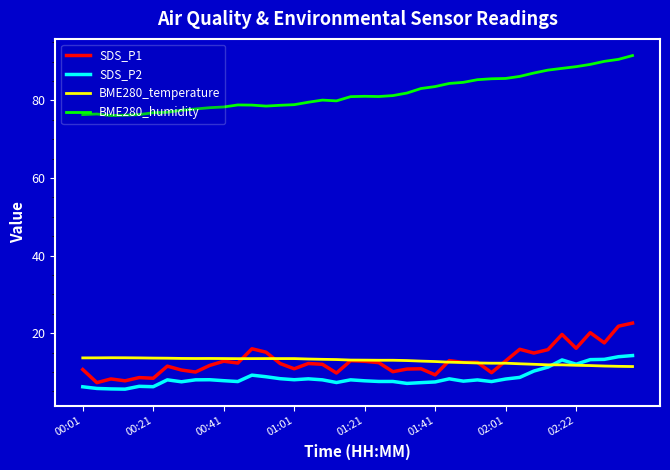

What is the smallest value displayed?

5.6